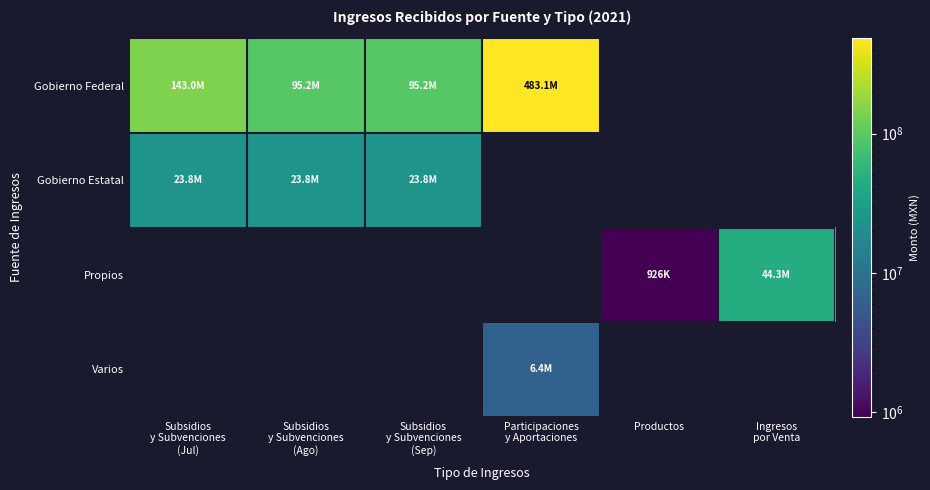

Which category has the highest value across all series?

Participaciones
y Aportaciones